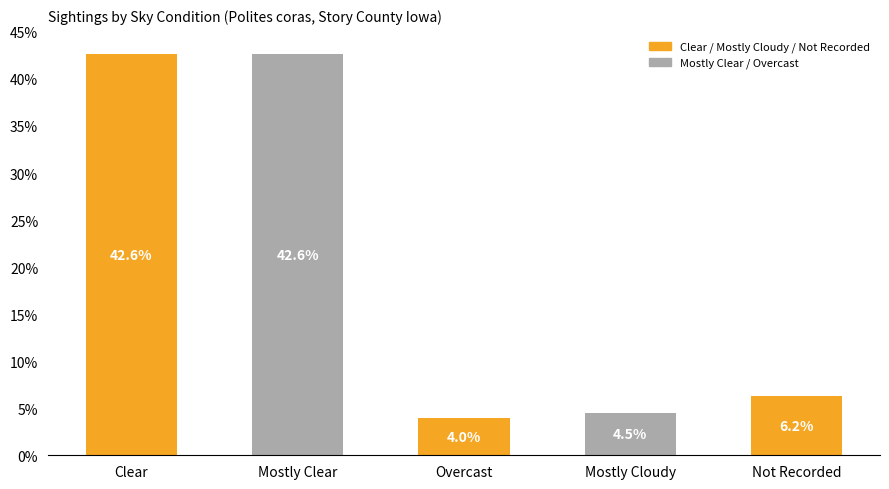

What is the maximum value shown in the chart?

42.6